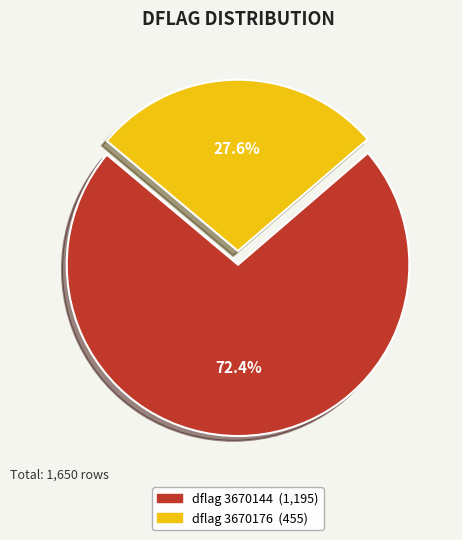

Is there any slice that represents more than half of the pie?

Yes